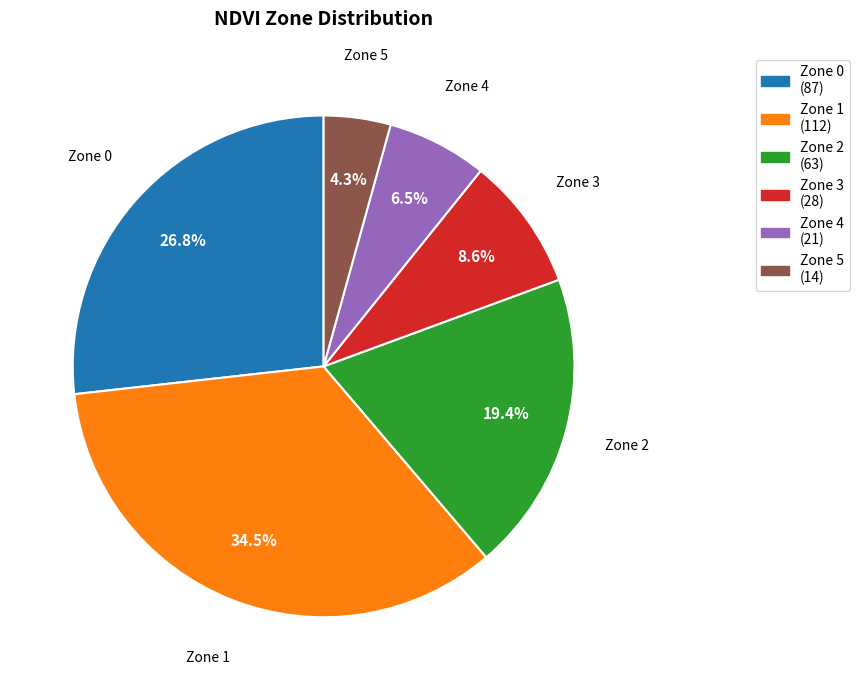

How many slices are in this pie chart?

6